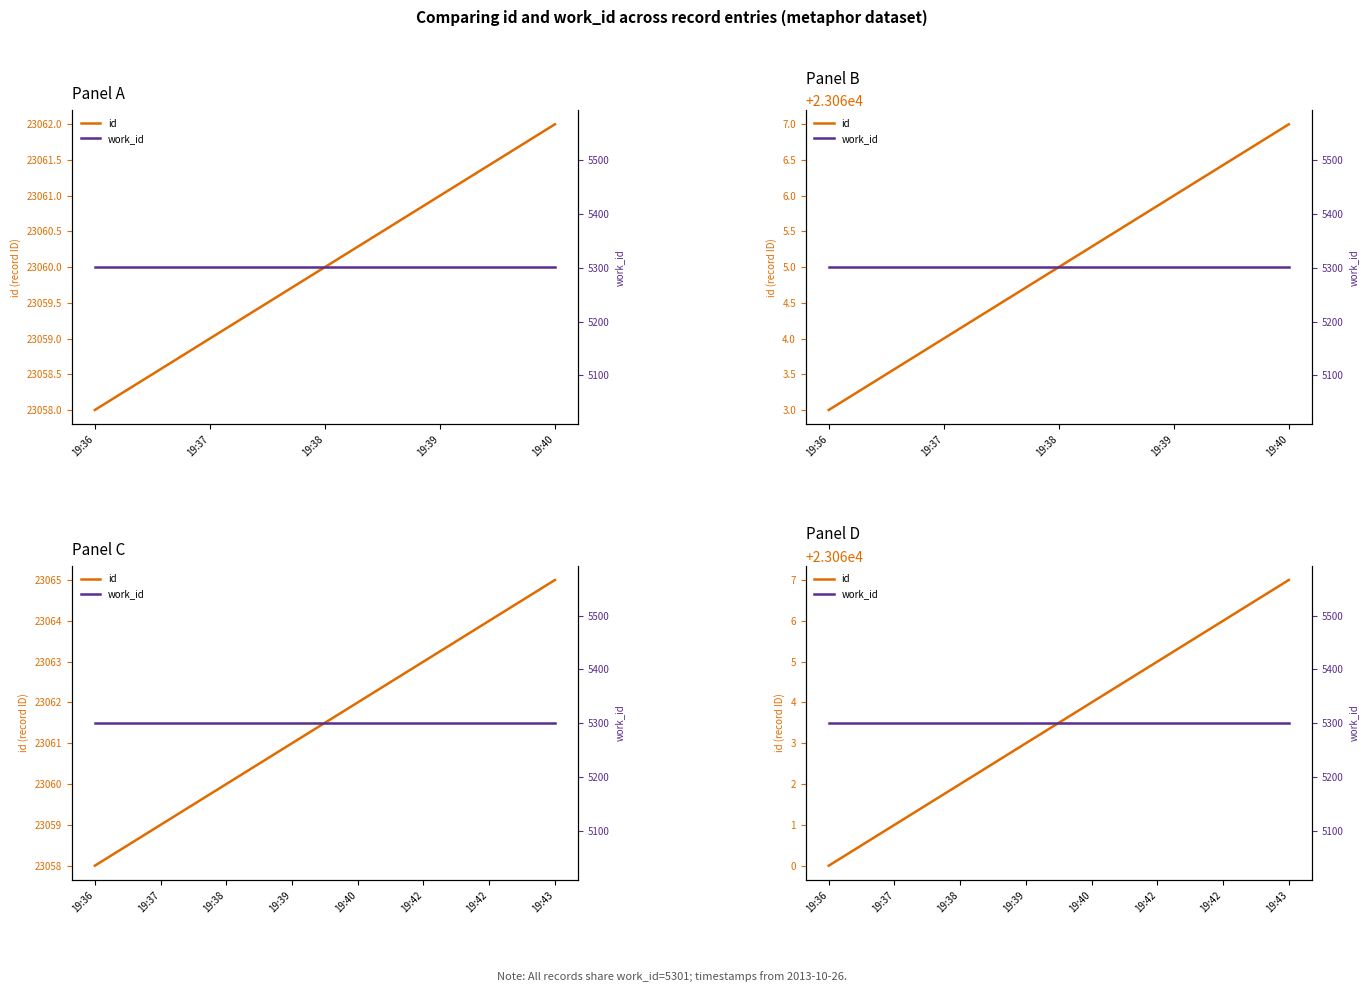

What is the approximate value of id at 19:40?

23064